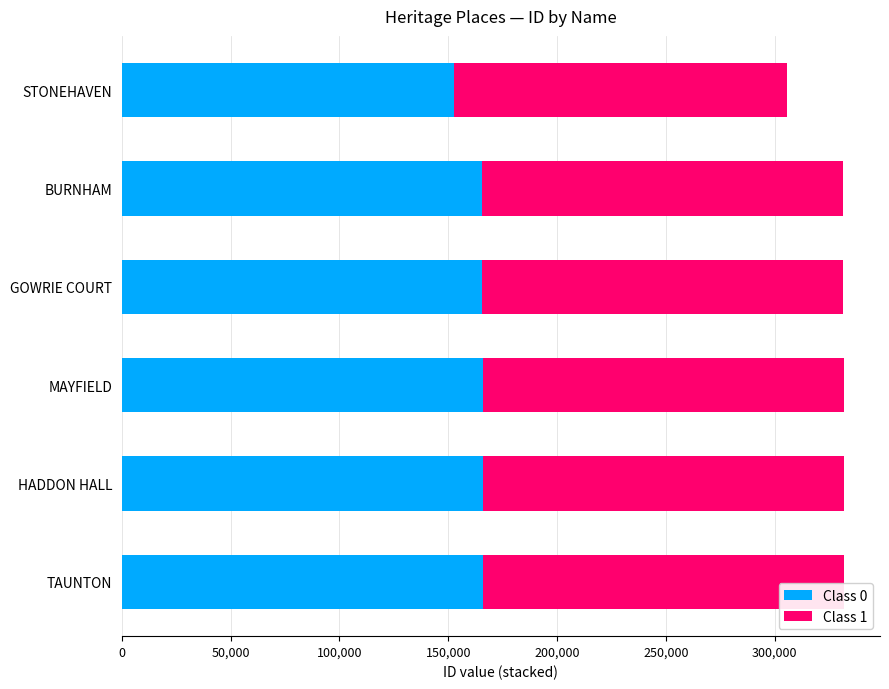

What is the difference between the second highest and minimum values in the Class 0 series?

13013